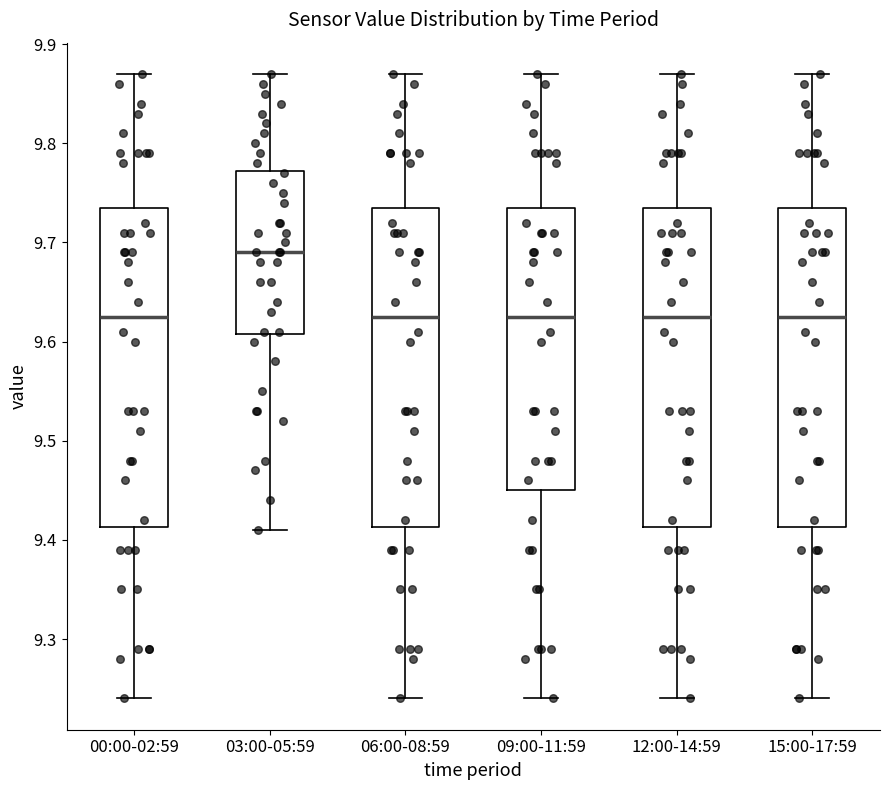

Where is the upper edge of the box for 09:00-11:59 on the y-axis? The values are not printed on the chart, so give them approximately, as read against the axis.

9.74